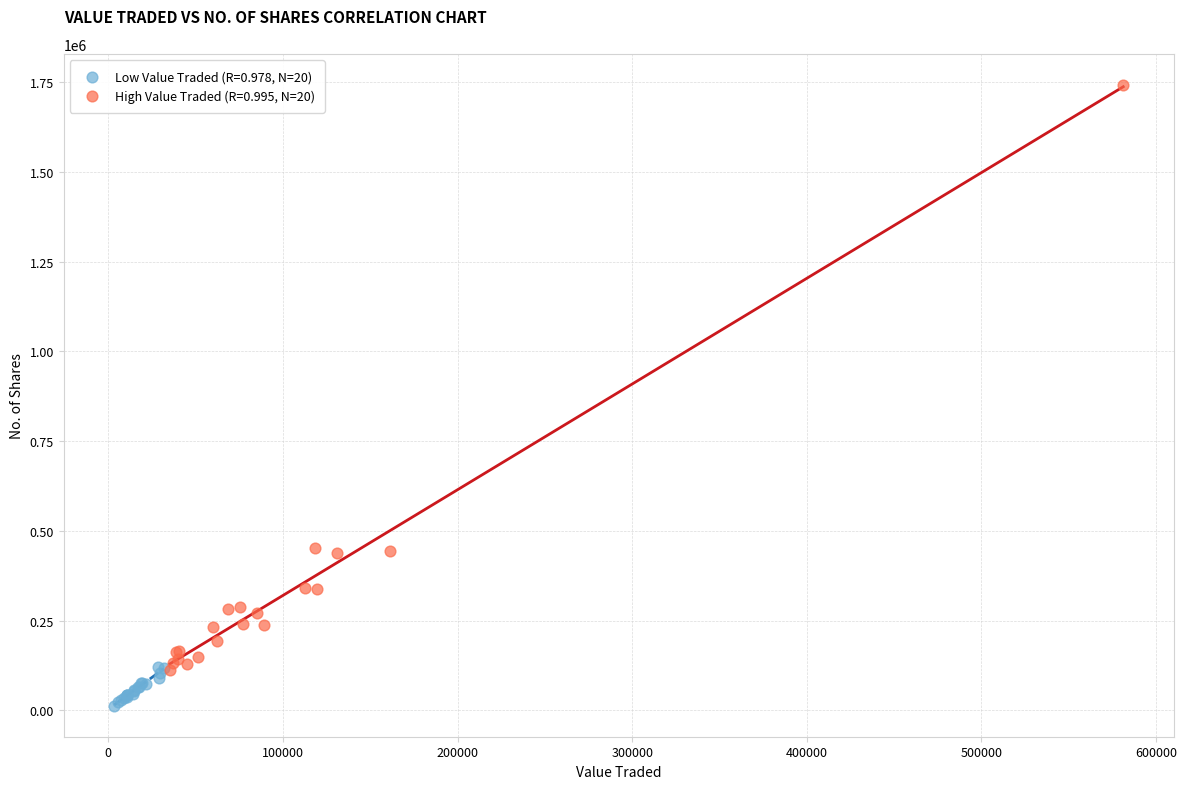

Which series contains the lowest Y value?

Low Value Traded (R=0.978, N=20)